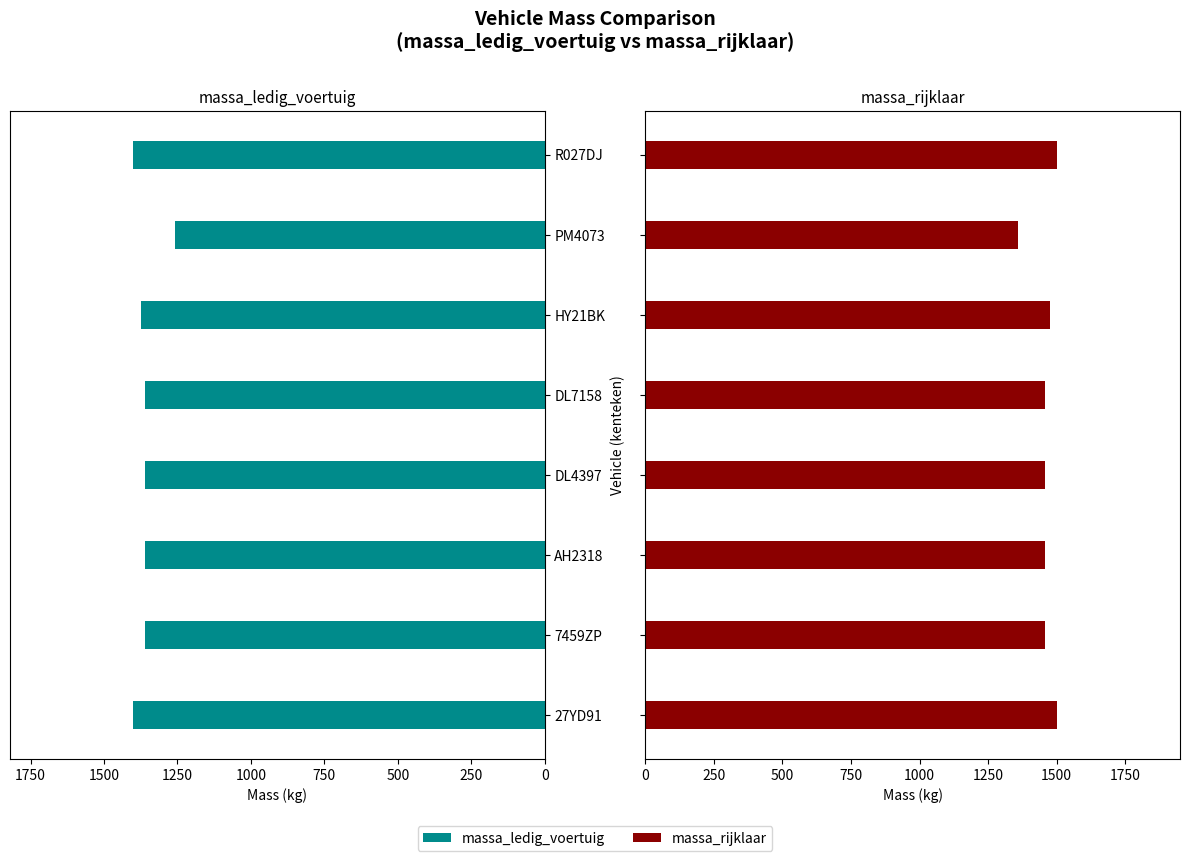

How many series are shown in this chart?

2